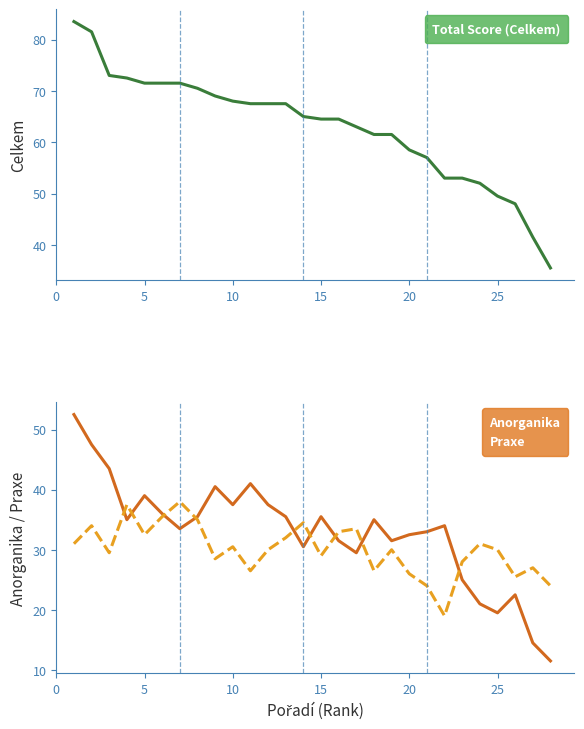

What are all the series names shown in the legend?

Total Score (Celkem), Anorganika, Praxe